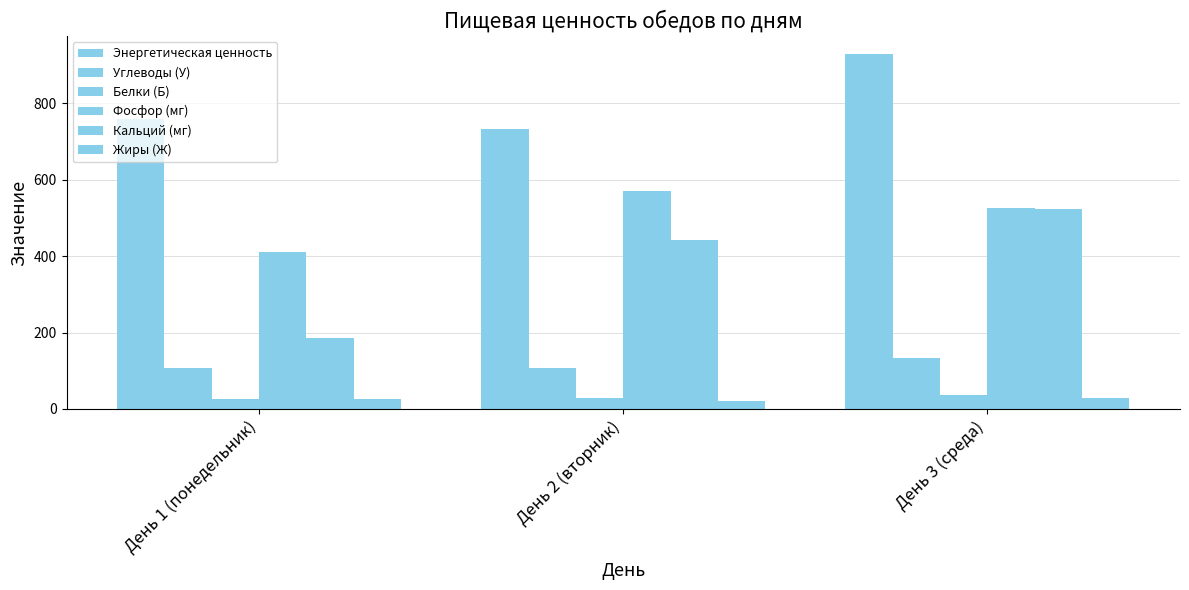

How many bars are there in total?

18